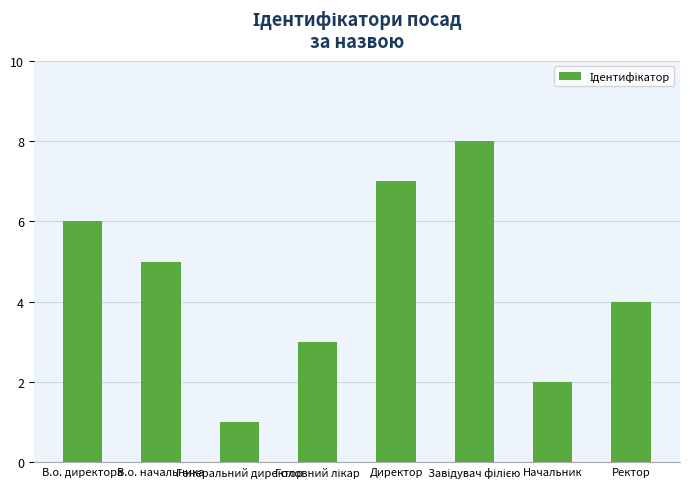

What is the difference between the maximum and minimum values?

7